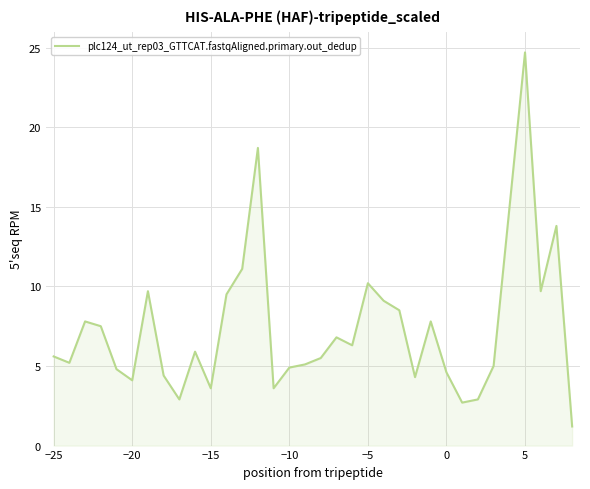

What is the maximum value shown in the chart?

24.7